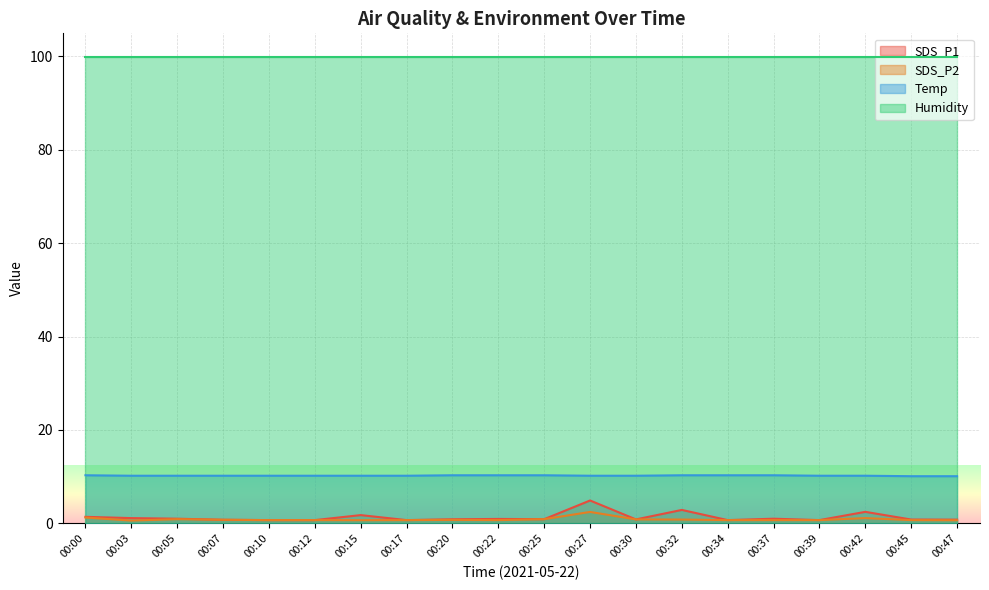

The SDS_P1 series shows 0.2 at 00:34. True or false?

False